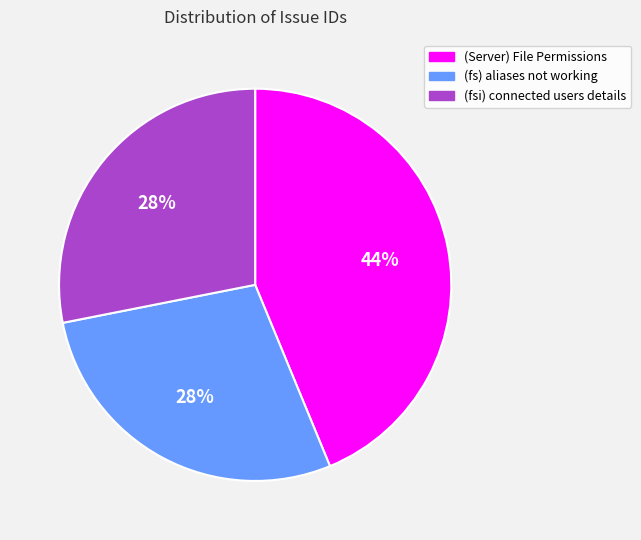

Do (fsi) connected users details and (Server) File Permissions together represent more than half of the pie?

Yes